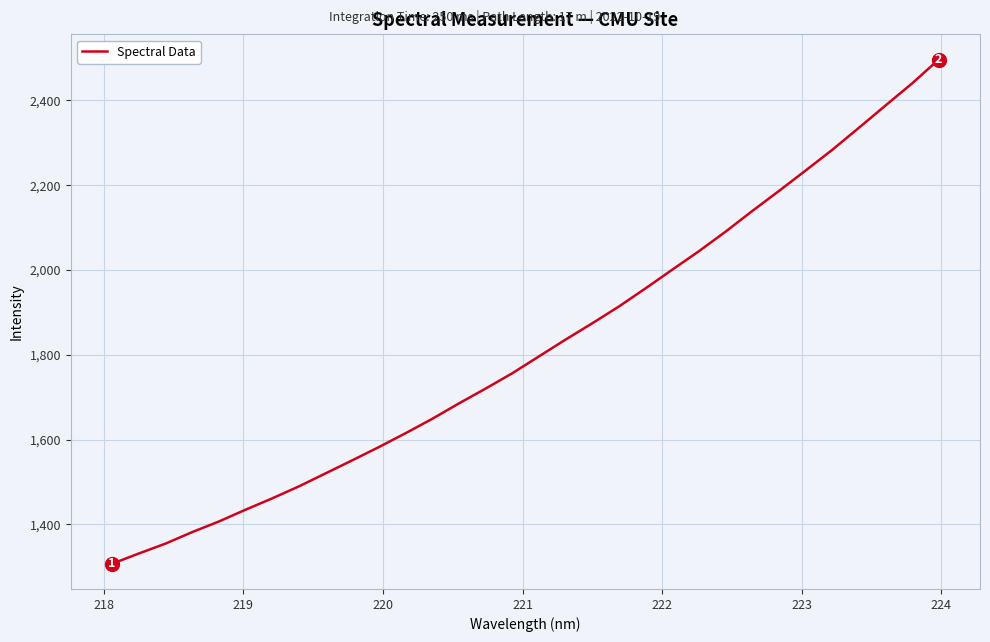

What is the difference between the maximum and minimum values?

1189.3